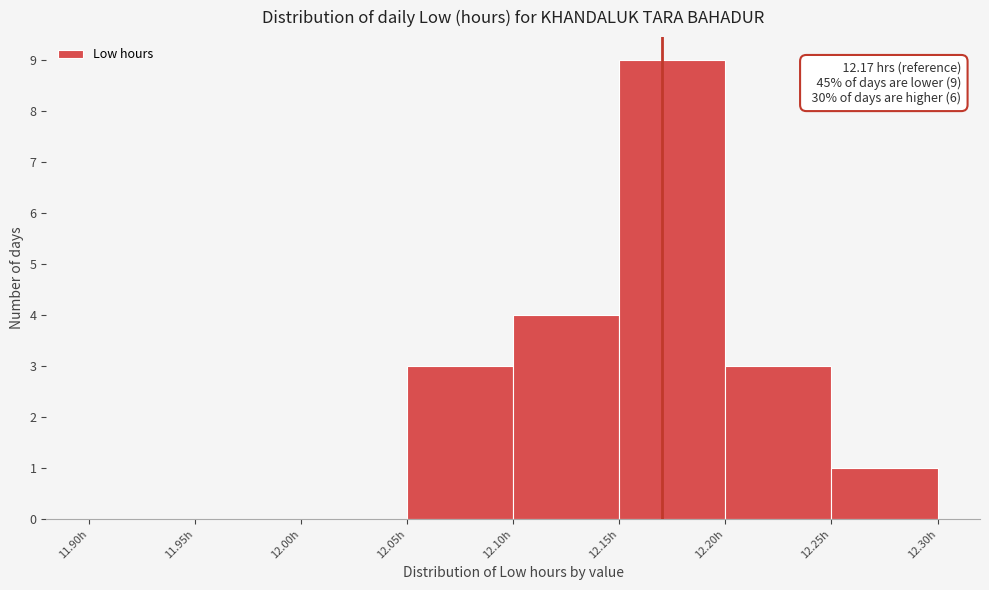

Which range on the x-axis has the tallest bar?

12.15 to 12.20